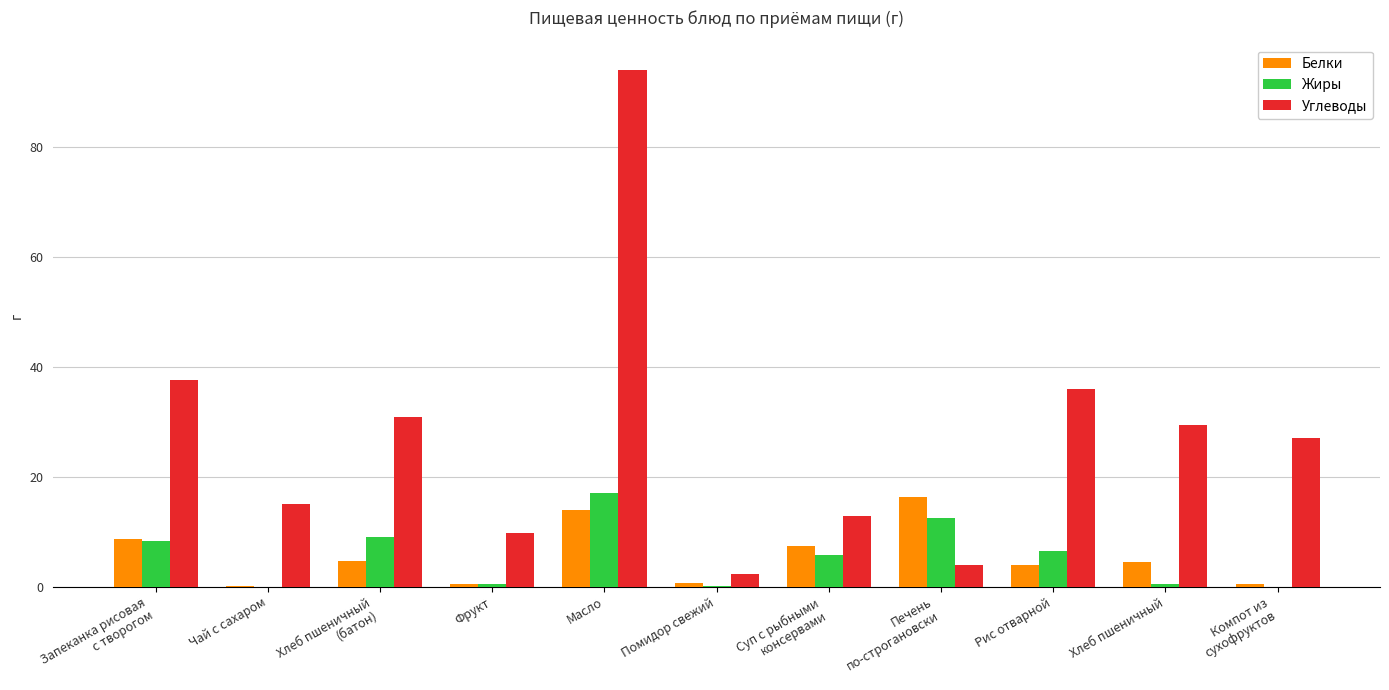

Is the value of Углеводы at Хлеб пшеничный greater than the value of Жиры at Помидор свежий?

Yes